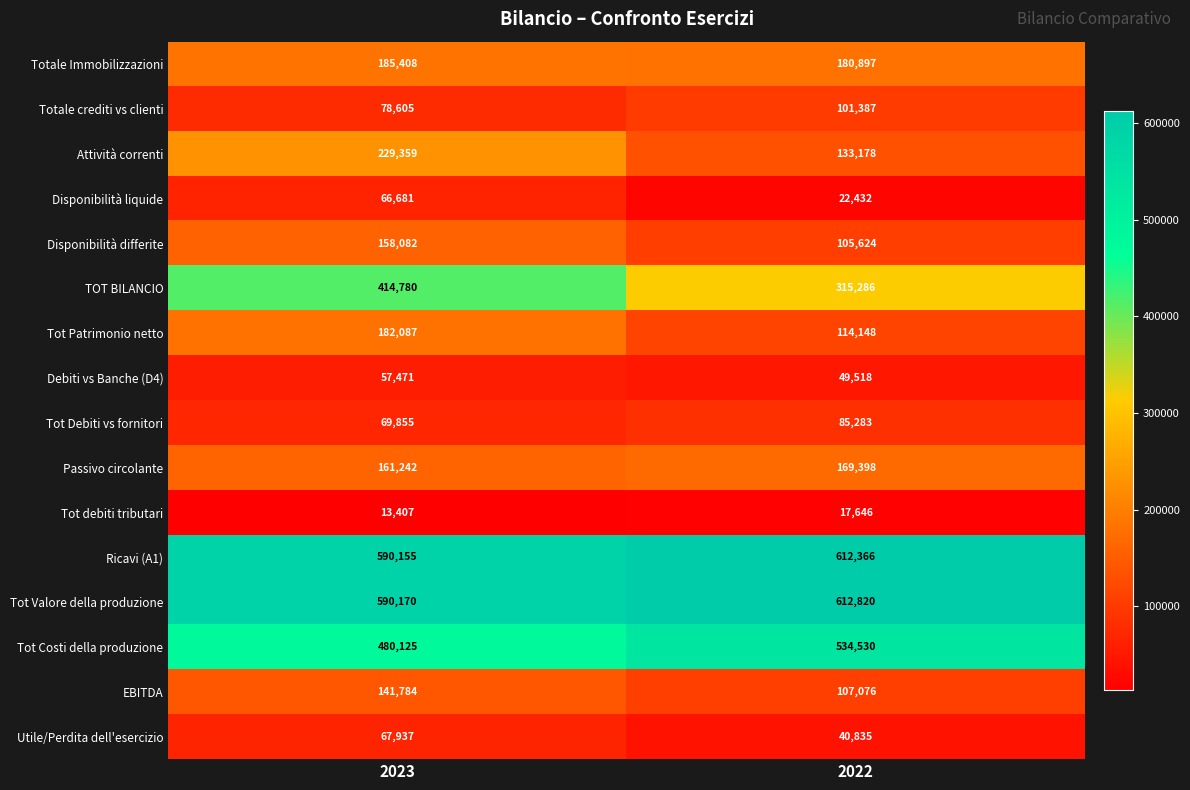

What is the difference between the maximum and minimum values in the Passivo circolante series?

8156